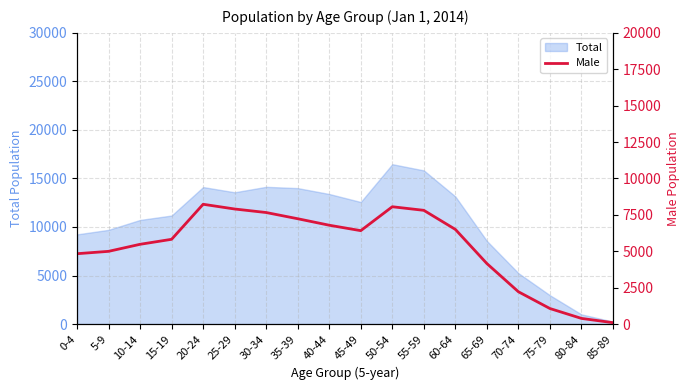

How many values are below 6415?

9